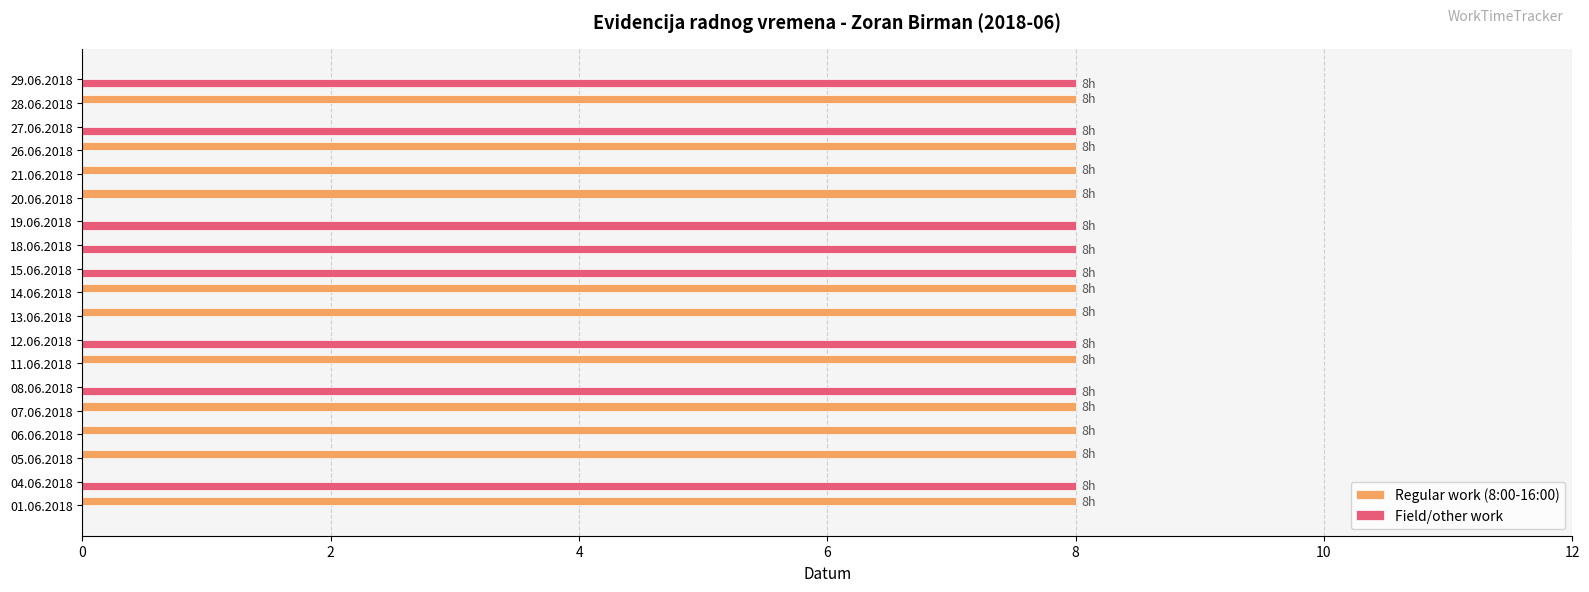

What is the maximum value for Field/other work?

8